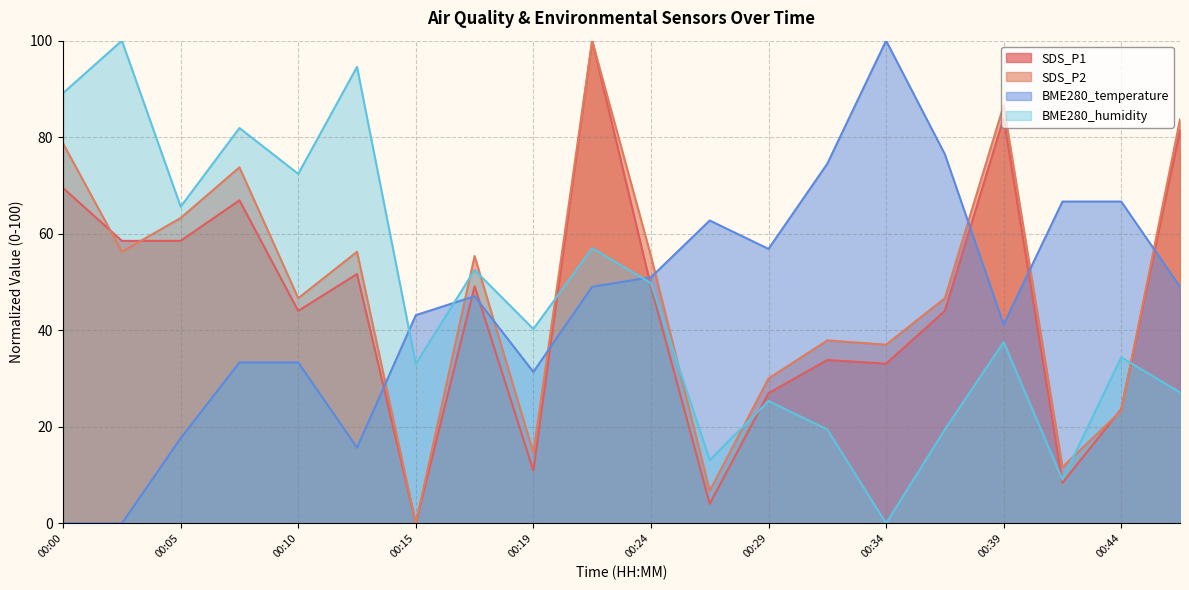

Does the chart display data point markers on the line(s)?

No